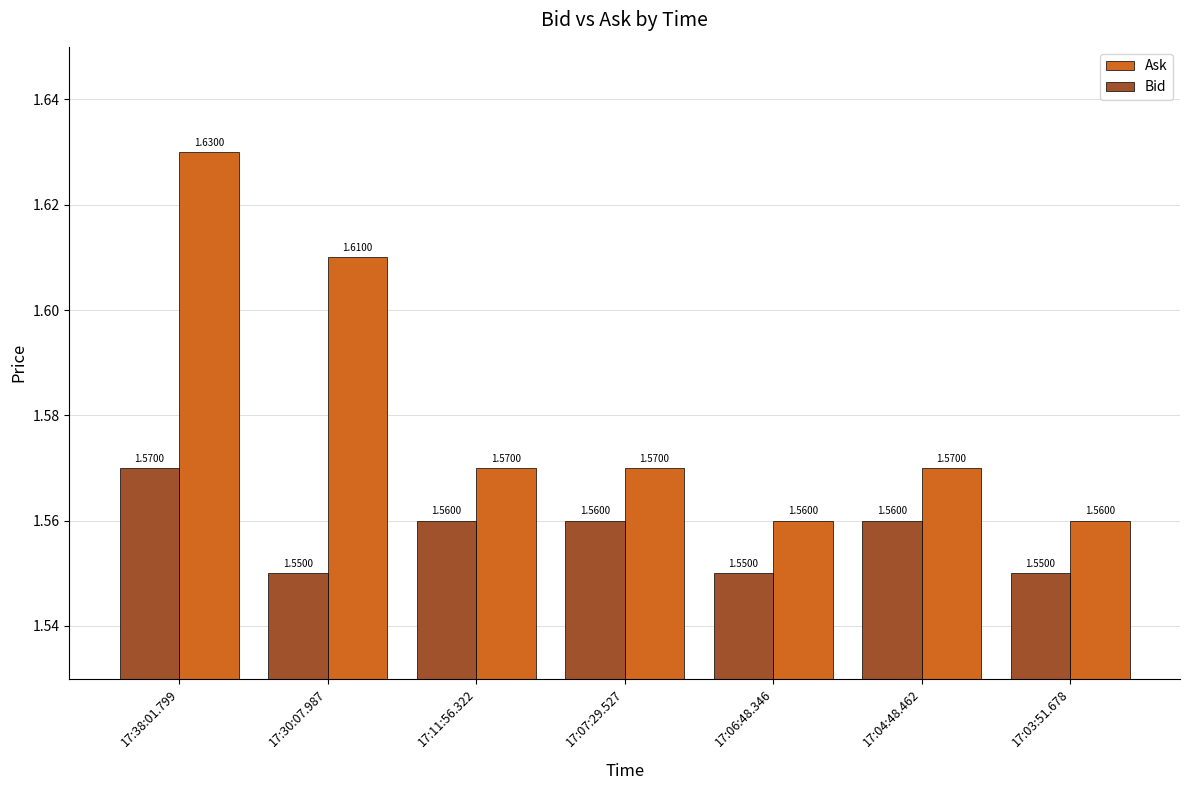

What is the sum of all Ask values?

11.1